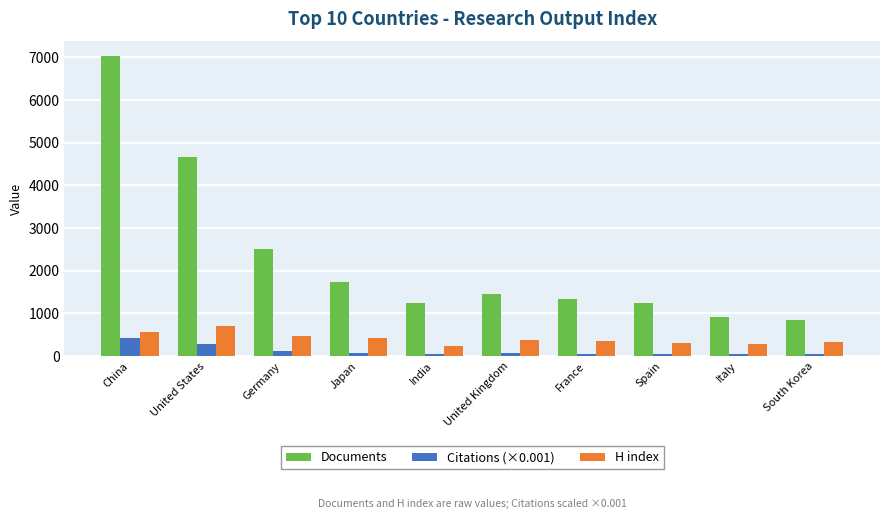

How many bars are there in total?

30